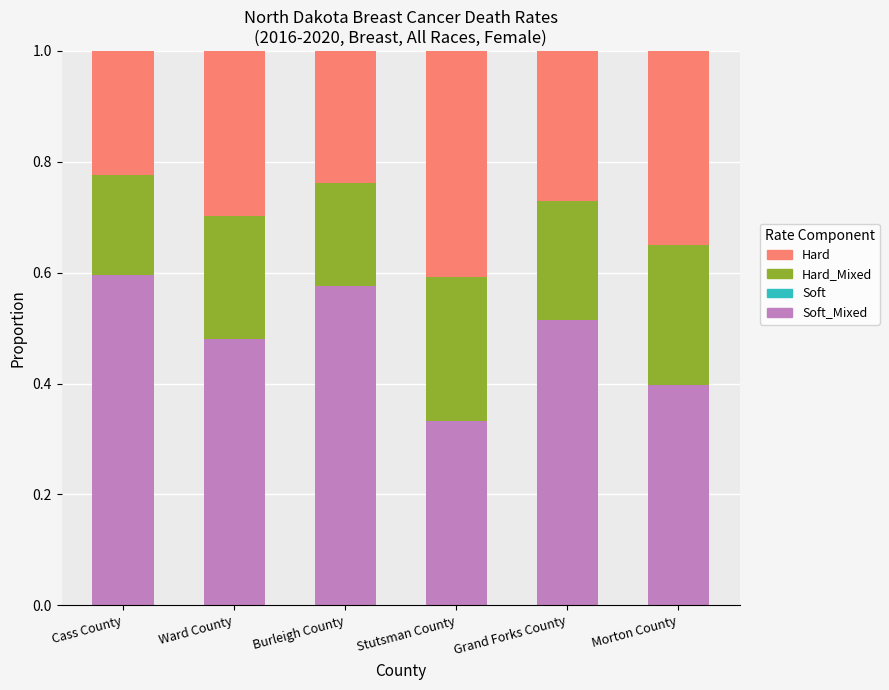

The Hard series shows 0.3 at Ward County. True or false?

True